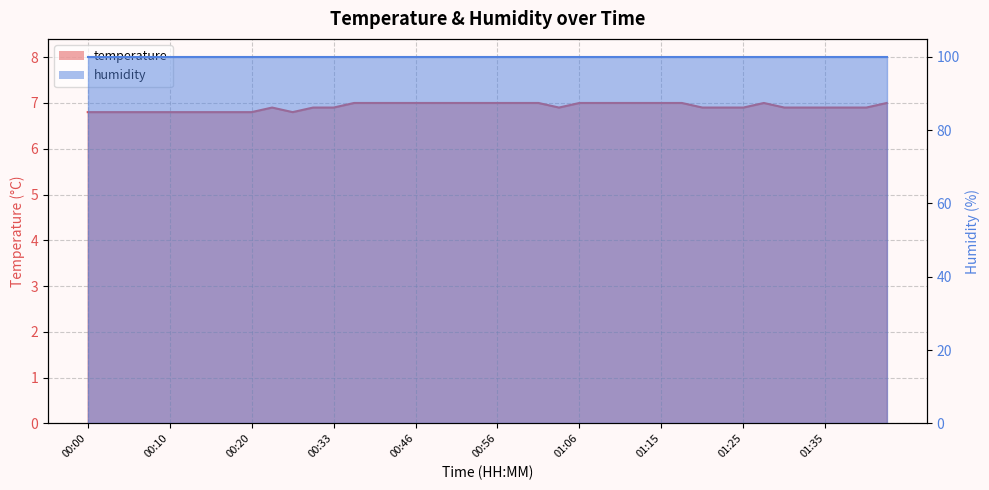

What is the label of the 12th point from the left?

00:30